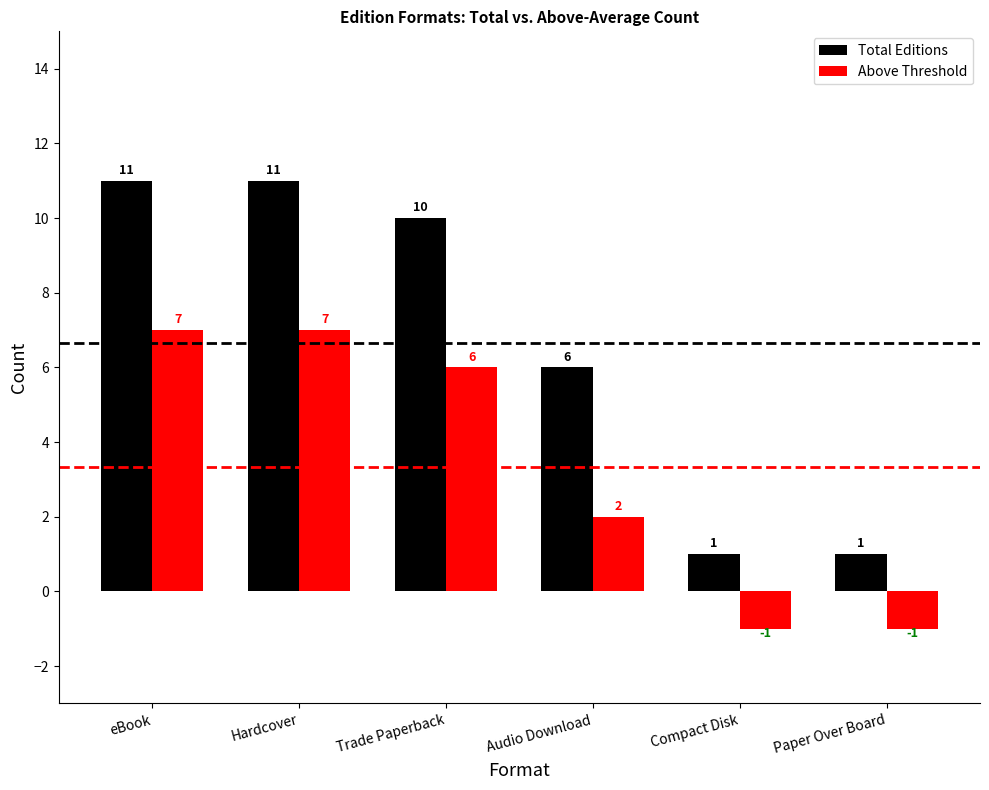

Rank the series by their average value, from highest to lowest.

Total Editions, Above Threshold